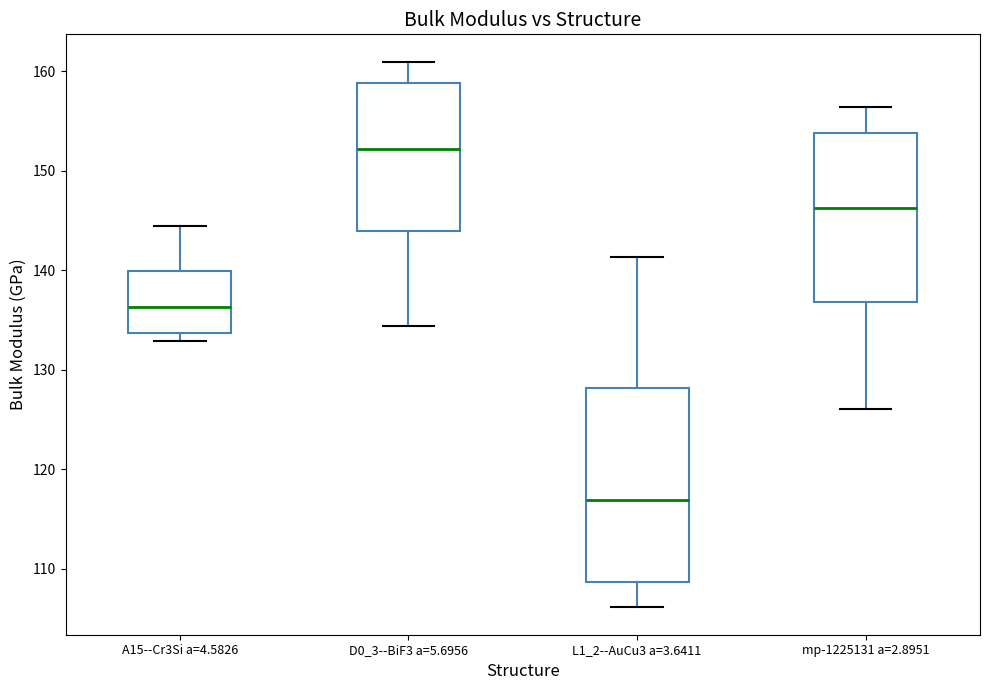

Reading left to right, read every box against the y-axis: the position of its median line, the range the box covers, and the ends of its whiskers. The values are not printed on the chart, so give them approximately, as read against the axis.

A15--Cr3Si a=4.5826: median 136, box 134 to 140, whiskers 133 to 144
D0_3--BiF3 a=5.6956: median 152, box 144 to 159, whiskers 134 to 161
L1_2--AuCu3 a=3.6411: median 117, box 109 to 128, whiskers 106 to 141
mp-1225131 a=2.8951: median 146, box 137 to 154, whiskers 126 to 156